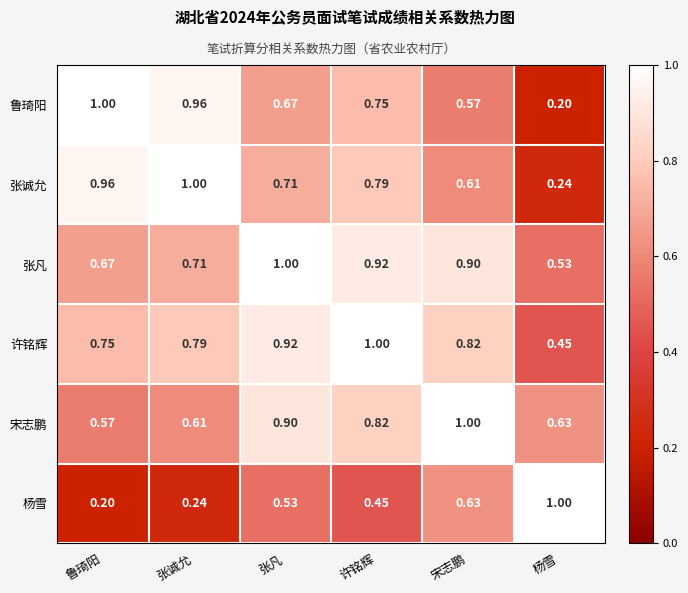

Which category has the highest value in the 许铭辉 series?

许铭辉